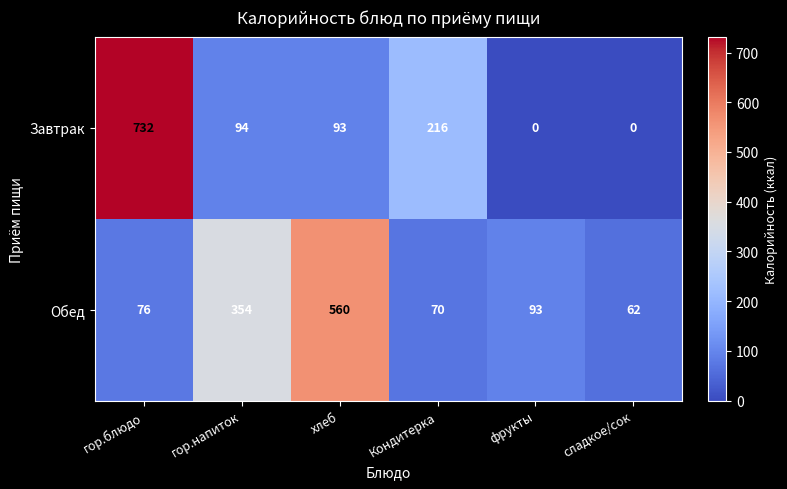

Which series has the widest spread of values?

Завтрак